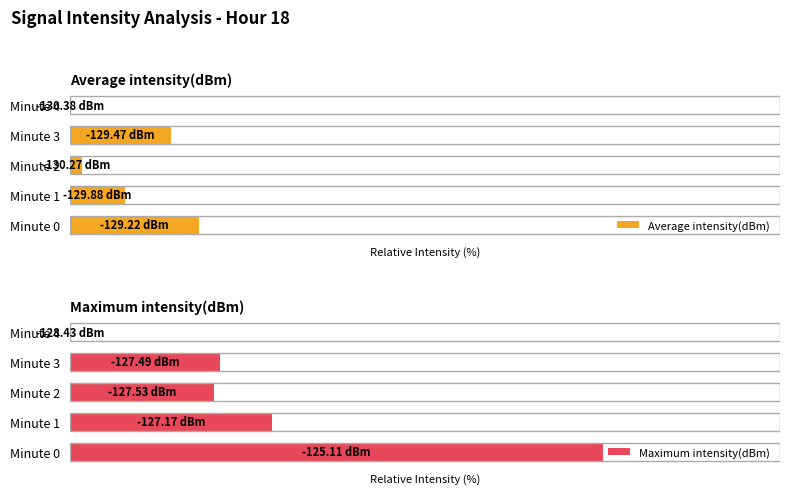

What is the average value of the Maximum intensity(dBm) series?

29.0